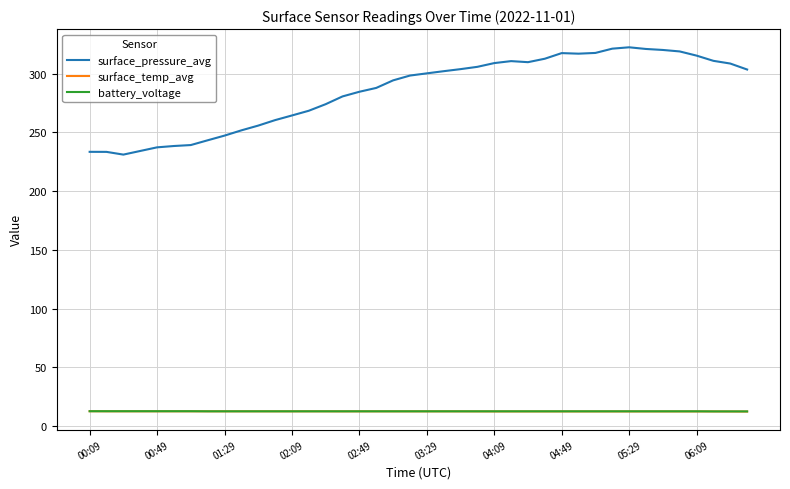

Which series has the largest total across all categories?

surface_pressure_avg